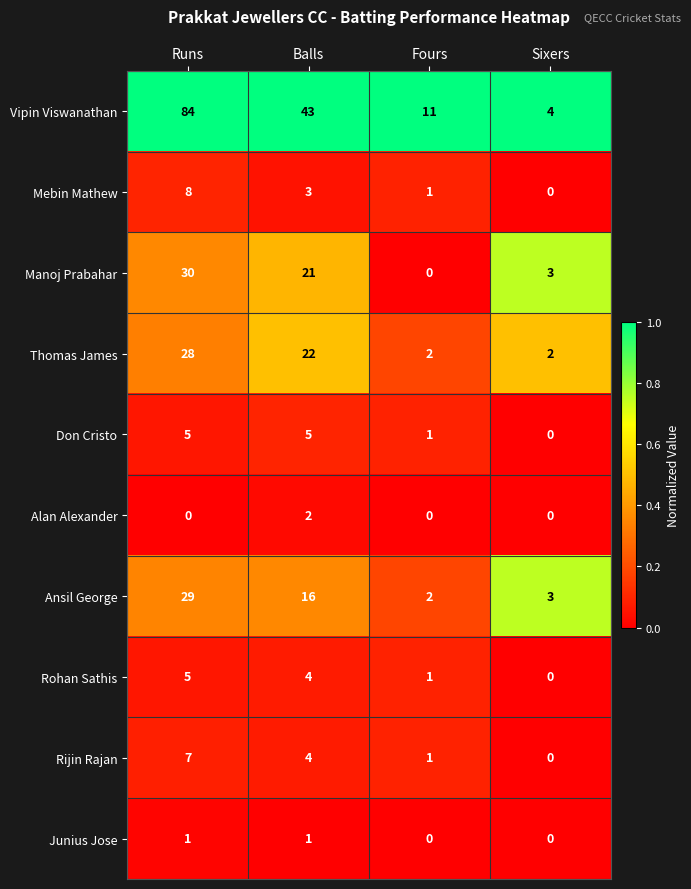

List the labels in order of Vipin Viswanathan value, smallest first.

Sixers, Fours, Balls, Runs